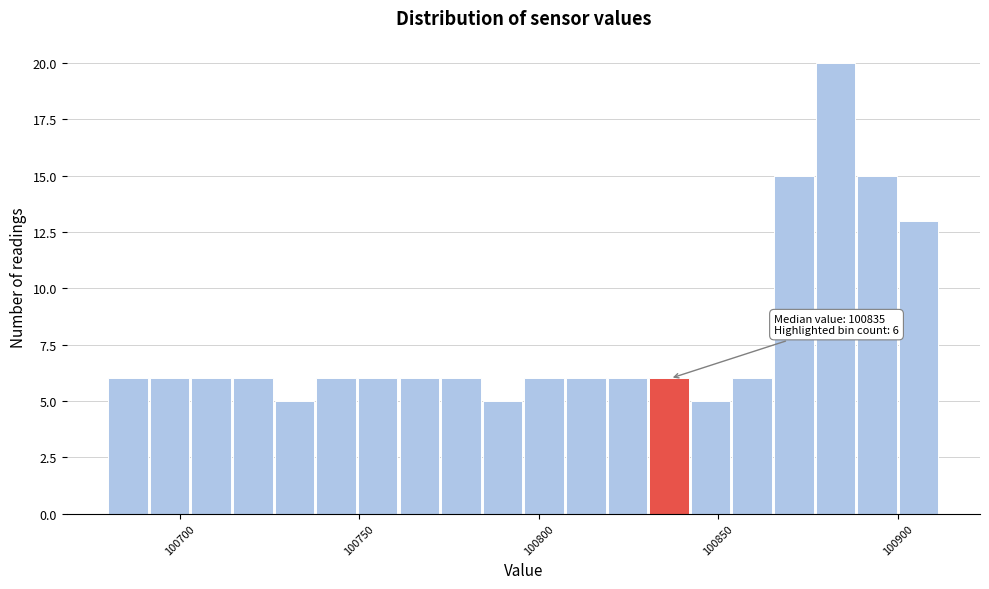

Around what value on the x-axis is the tallest bar? Give the approximate position of its centre, as read against the axis.

100885